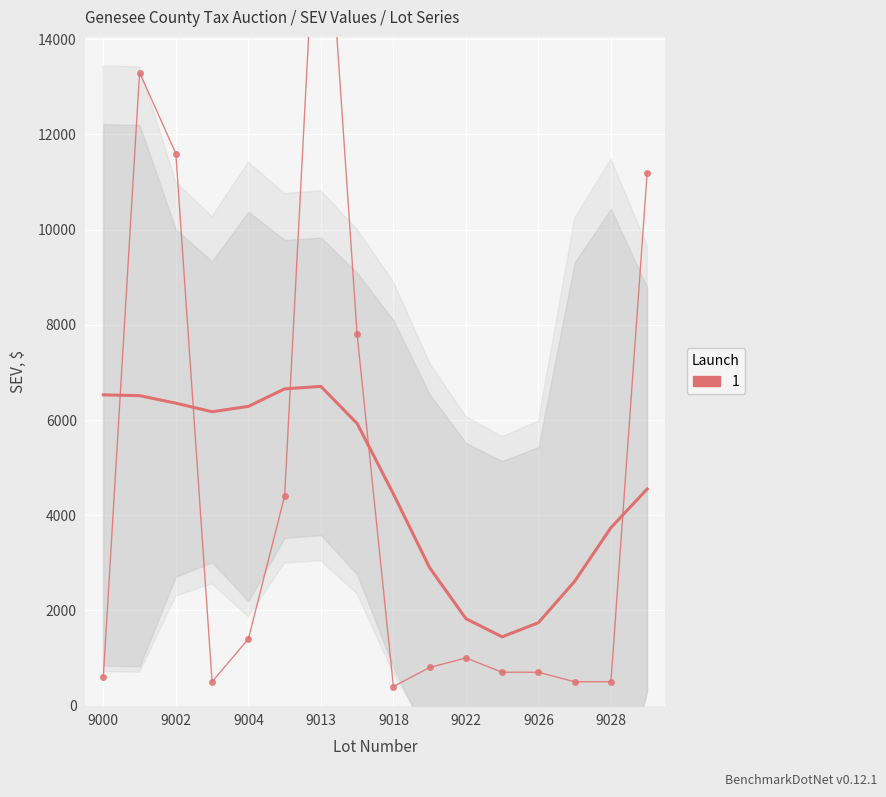

How many values are below 1000?

8